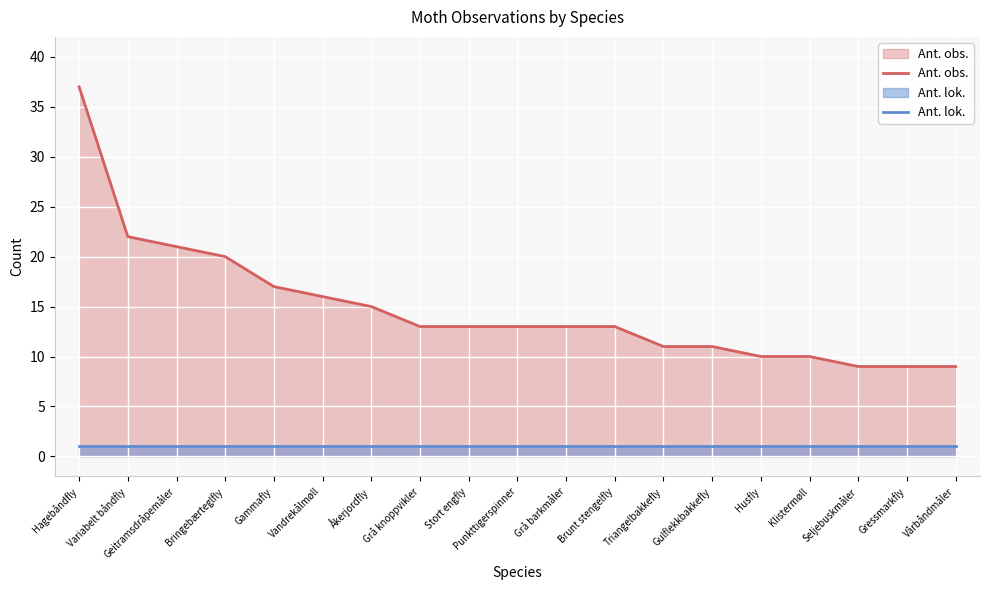

True or false: Ant. obs. and Ant. lok. cross at least once.

False